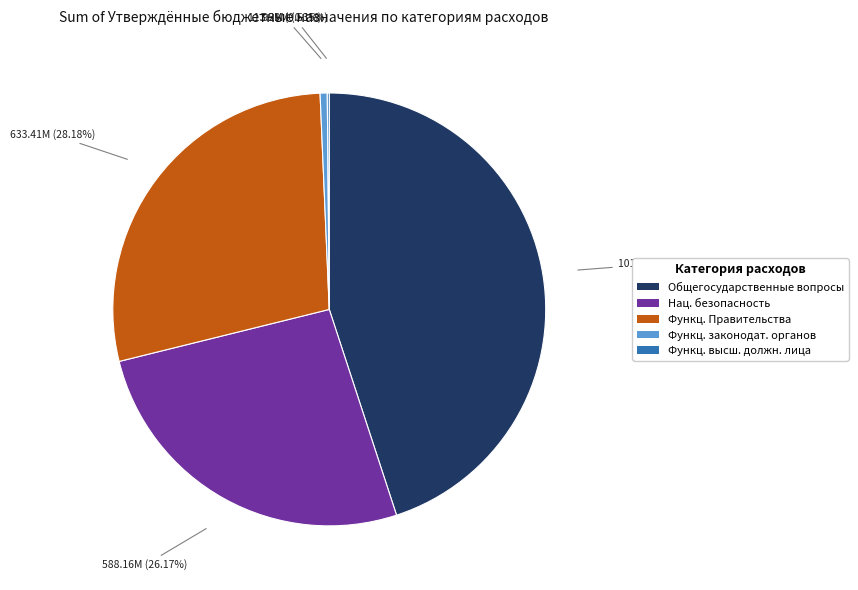

Is there any slice that represents more than half of the pie?

No